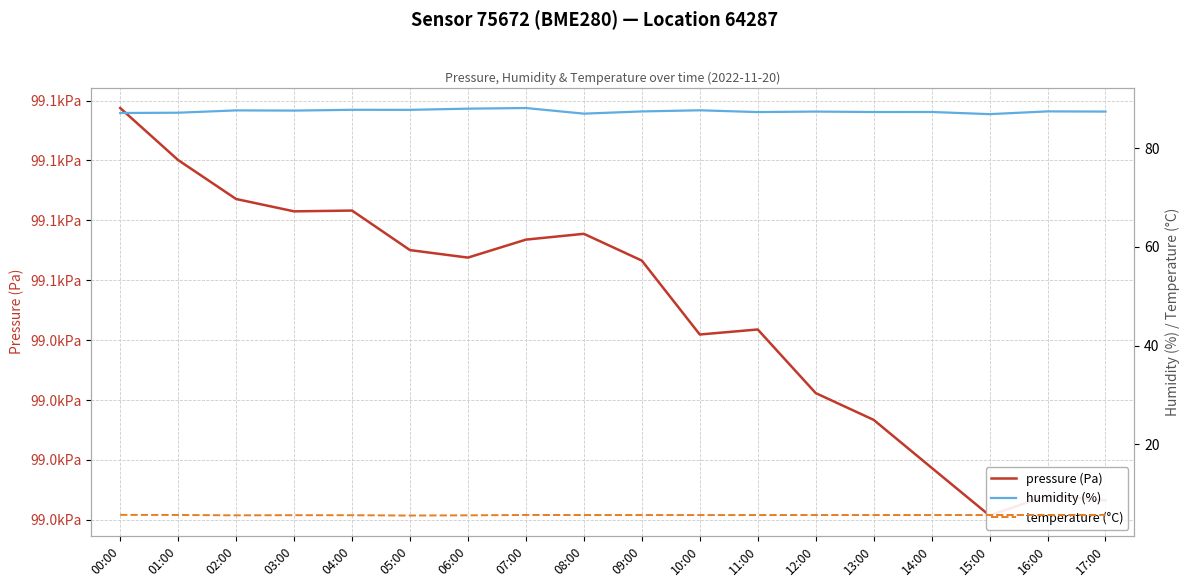

How many lines are shown in the chart?

3